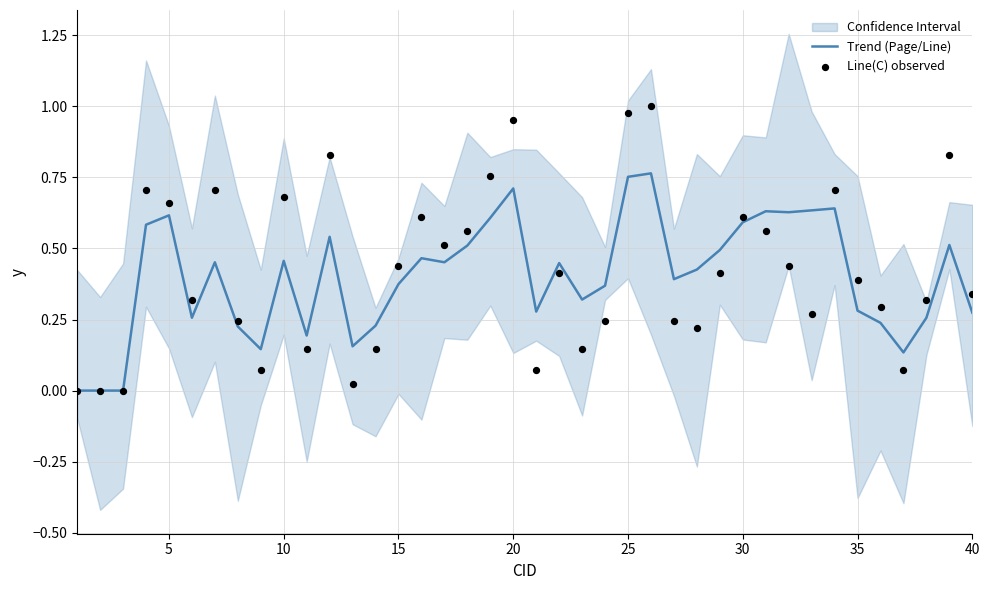

Which series contains the highest Y value?

Line(C) observed